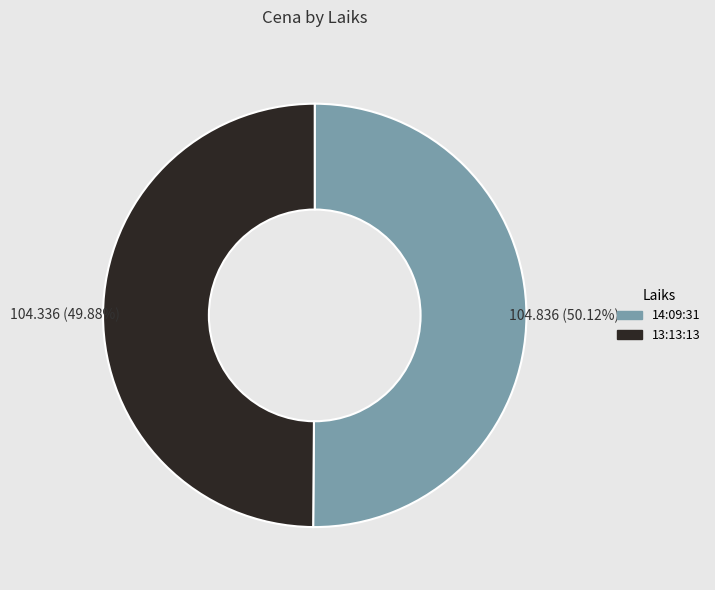

Combined, do 13:13:13 and 14:09:31 account for over 50%?

Yes